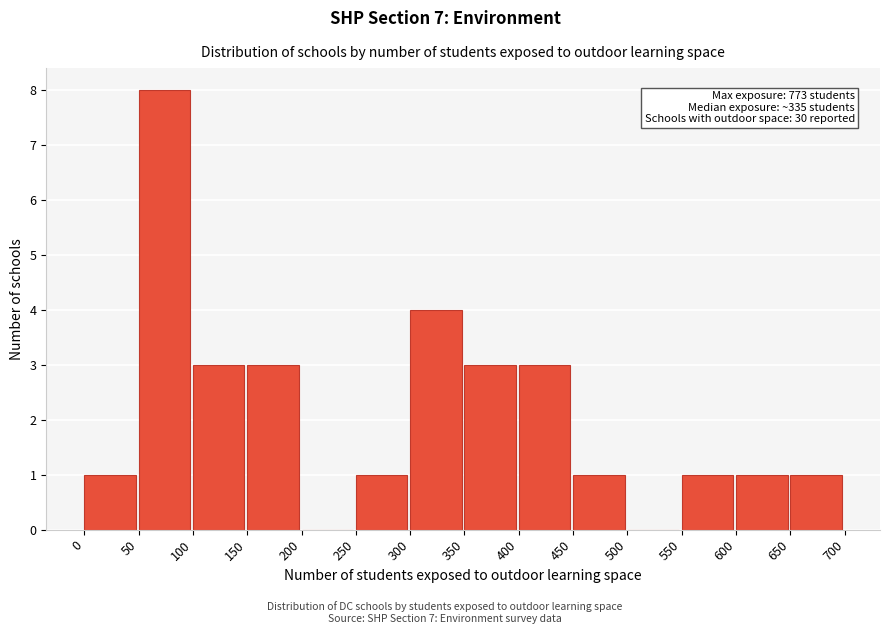

Over which range of the x-axis is the bar tallest?

50 to 100